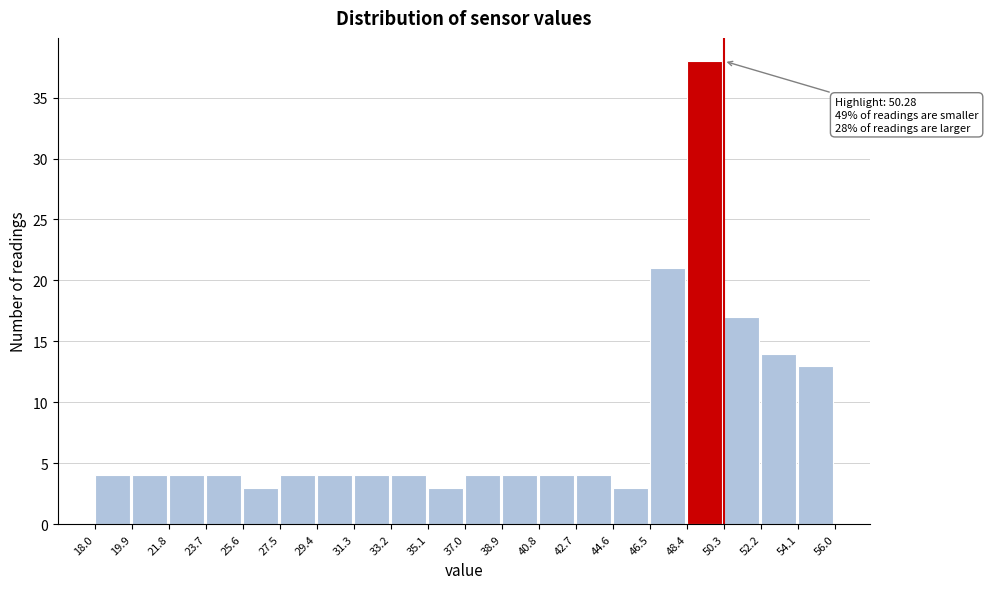

Over which range of the x-axis is the bar tallest?

48.4 to 50.3